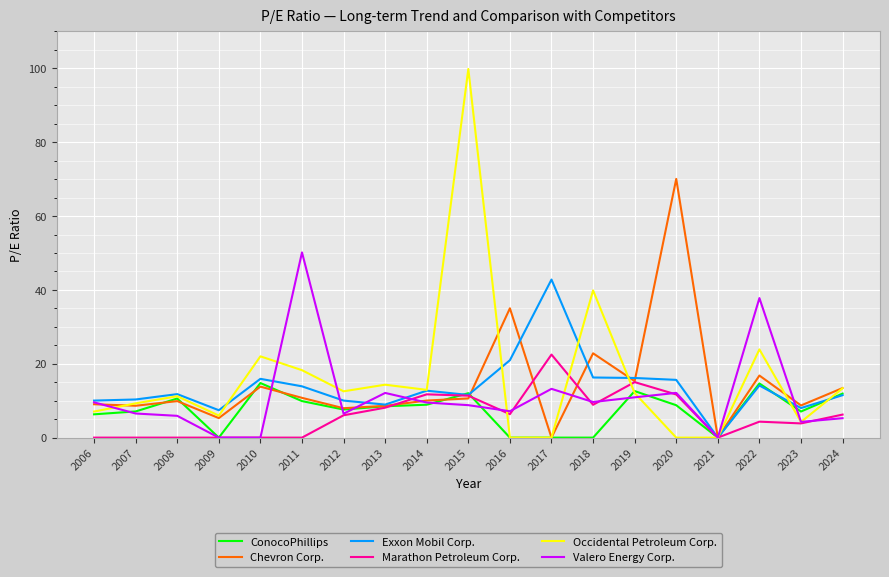

True or false: Marathon Petroleum Corp. and Chevron Corp. intersect in this chart.

True